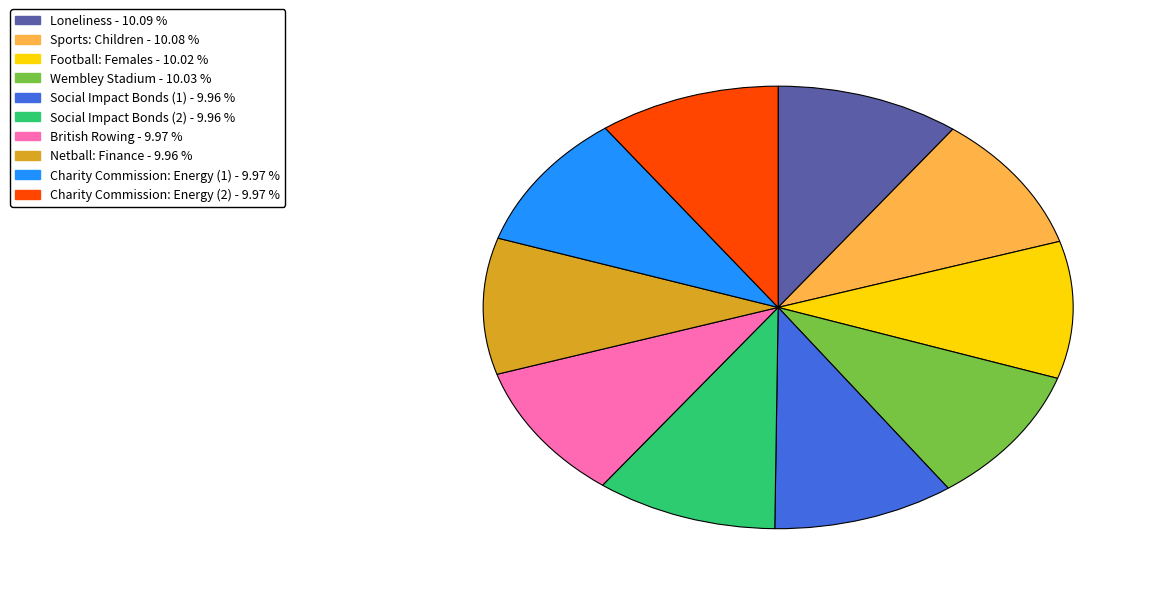

Is Charity Commission: Energy (1) the majority of the pie?

No